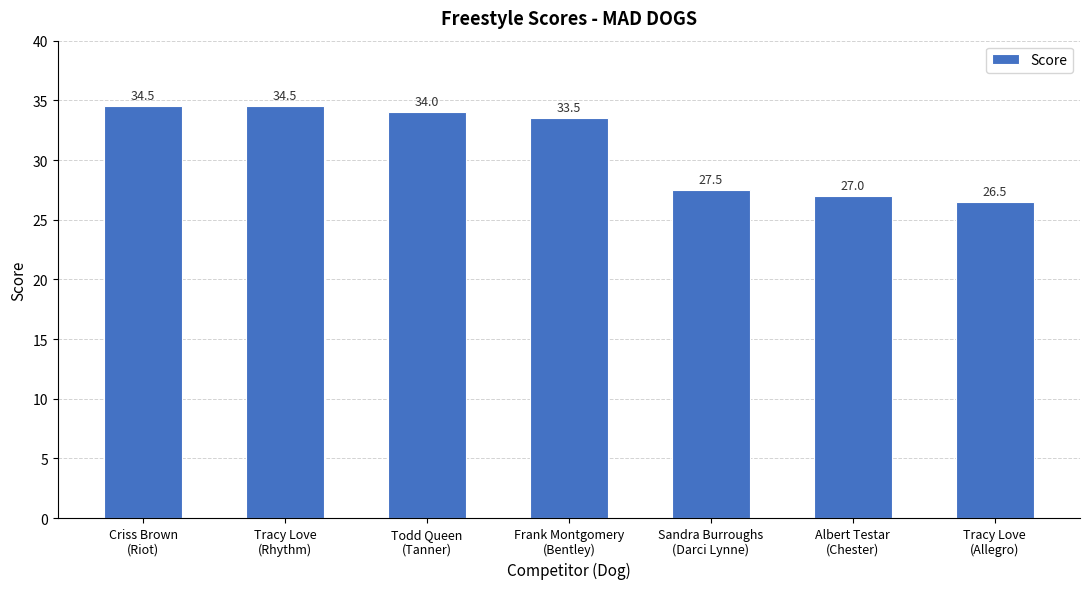

The chart shows a value of 56.1 at Criss Brown
(Riot). True or false?

False